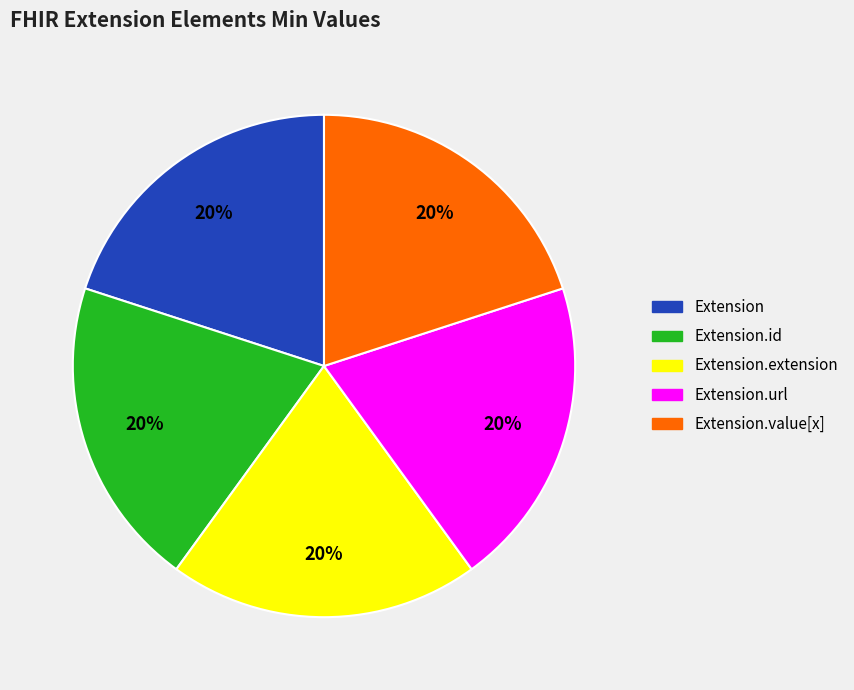

To the nearest percent, what is the average slice percentage?

20%